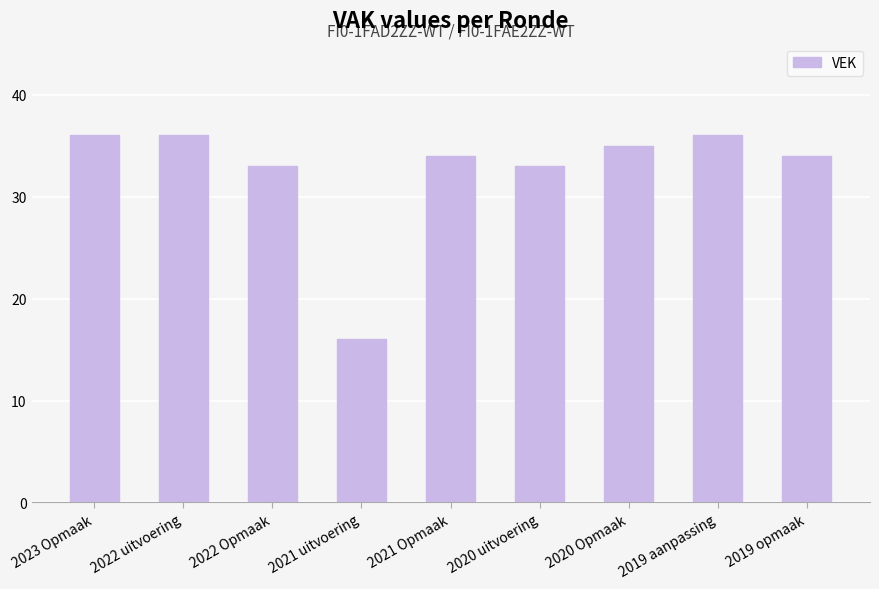

Between 2020 uitvoering and 2021 Opmaak, which is larger?

2021 Opmaak